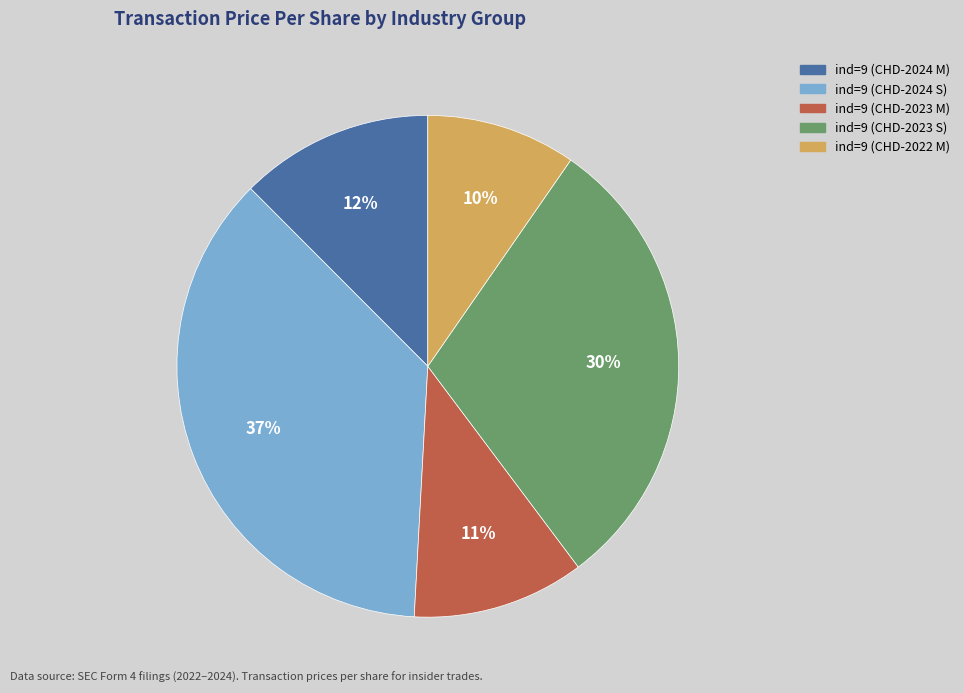

Is there a majority slice in this chart?

No